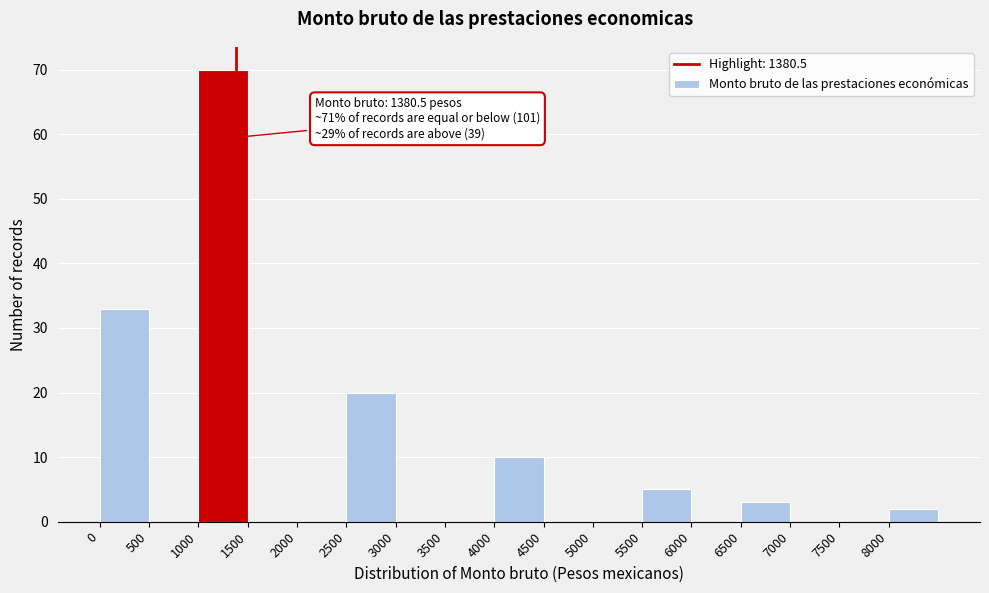

Which range on the x-axis has the tallest bar?

1000 to 1500